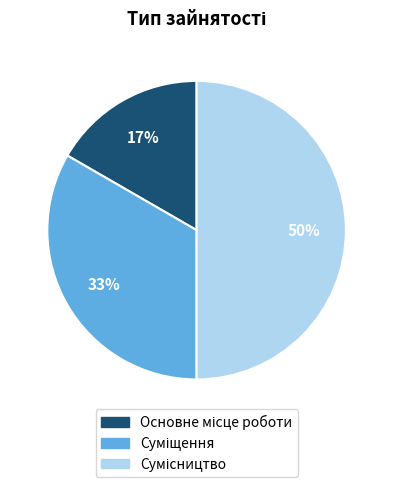

To the nearest percent, what is the average slice percentage?

33%